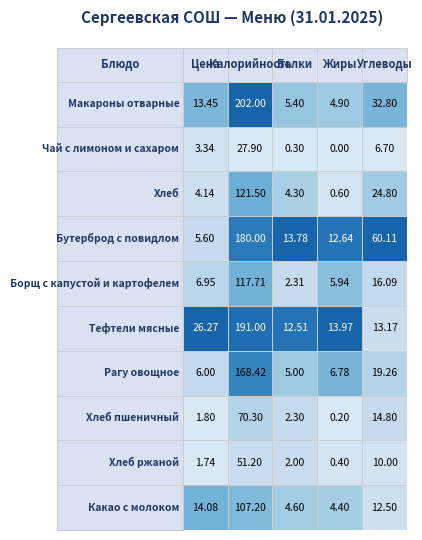

Reading left to right, list all the values displayed in this chart.

Макароны отварные: 13.4	202.0	5.4	4.9	32.8
Чай с лимоном и сахаром: 3.3	27.9	0.3	0.0	6.7
Хлеб: 4.1	121.5	4.3	0.6	24.8
Бутерброд с повидлом: 5.6	180.0	13.8	12.6	60.1
Борщ с капустой и картофелем: 7.0	117.7	2.3	5.9	16.1
Тефтели мясные: 26.3	191.0	12.5	14.0	13.2
Рагу овощное: 6.0	168.4	5.0	6.8	19.3
Хлеб пшеничный: 1.8	70.3	2.3	0.2	14.8
Хлеб ржаной: 1.7	51.2	2.0	0.4	10.0
Какао с молоком: 14.1	107.2	4.6	4.4	12.5